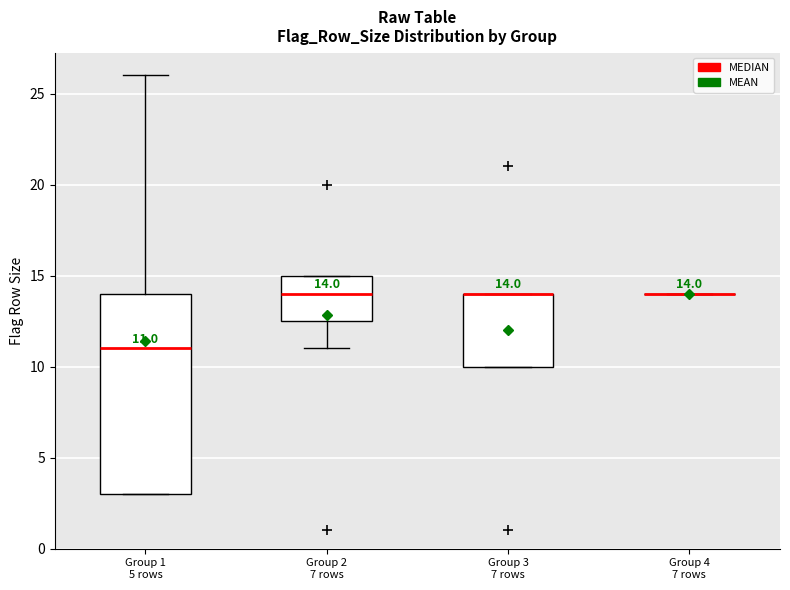

Which box is the tallest, from its lower edge to its upper edge?

Group 1 5 rows